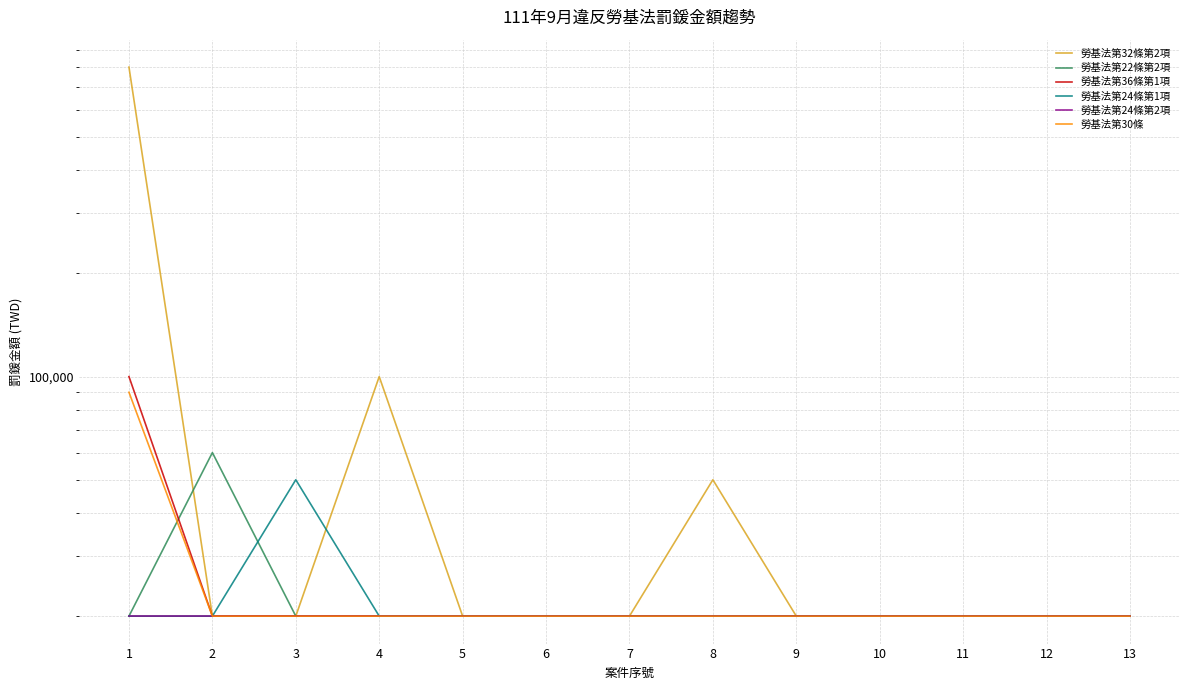

What is the spread (max minus min) of values at 8?

30000